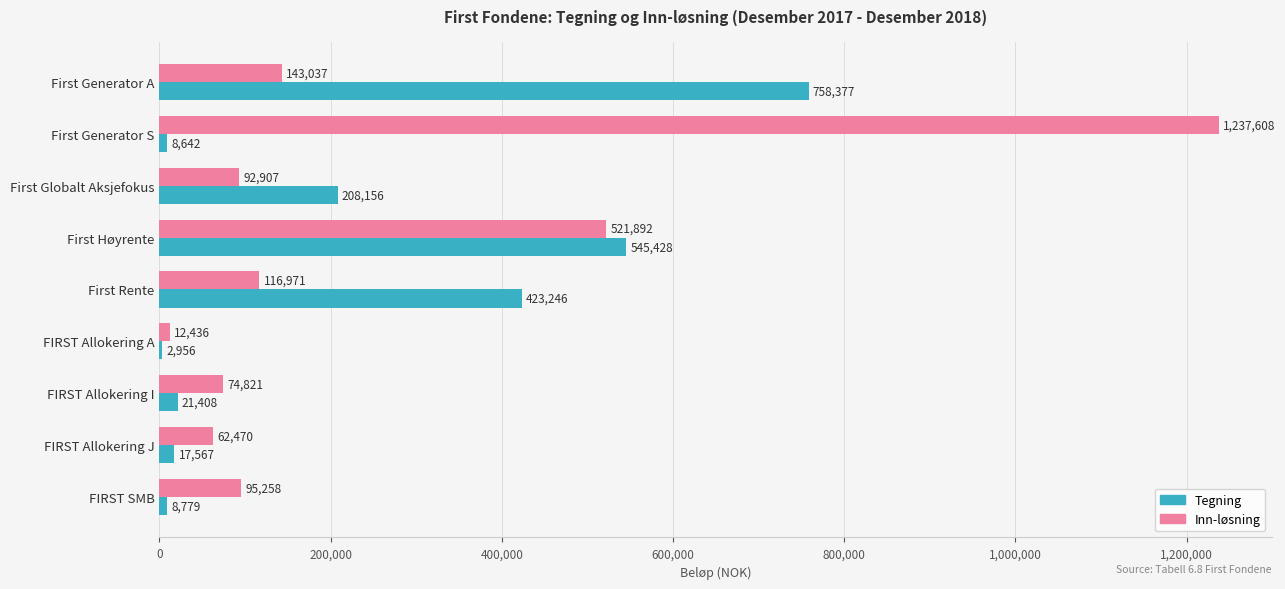

Is the value of Tegning at First Generator S greater than the value of Inn-løsning at FIRST Allokering A?

No